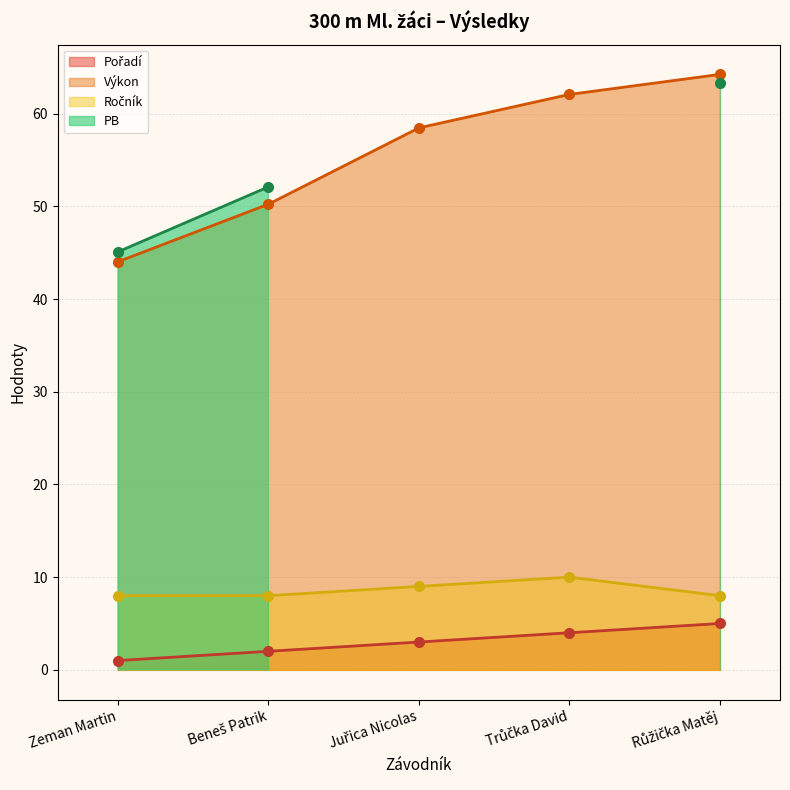

At how many categories does at least one series exceed 15?

5